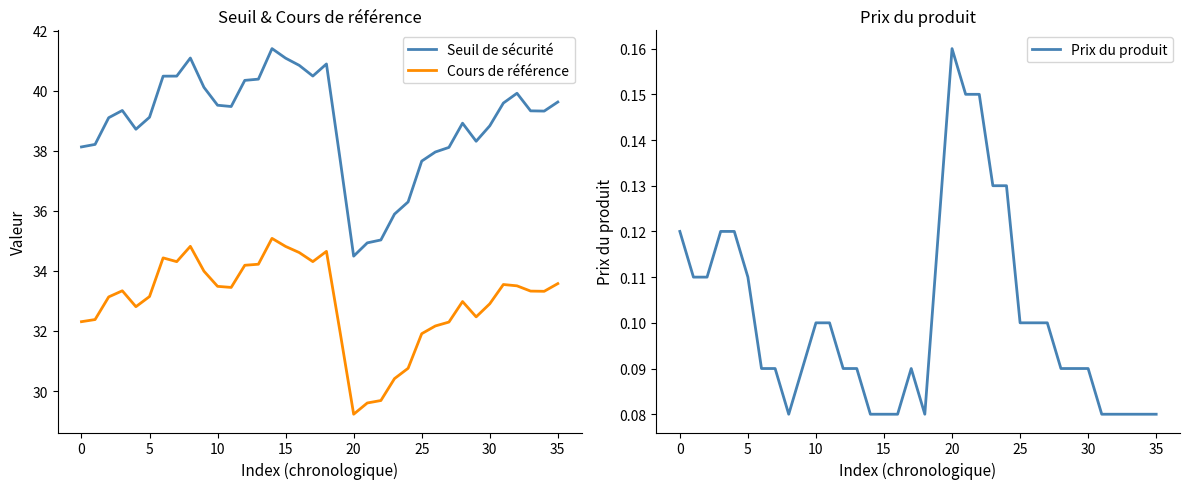

What is the label of the 12th point from the left?

11